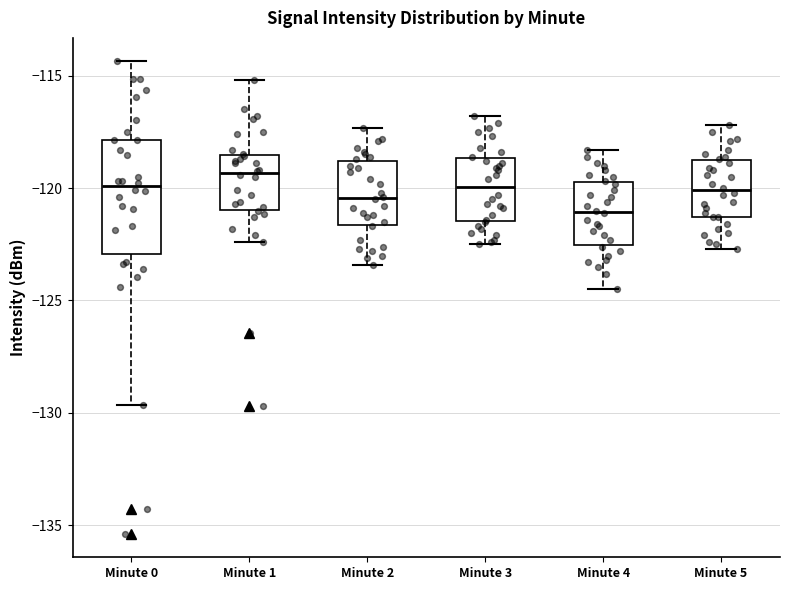

Which box is the tallest, from its lower edge to its upper edge?

Minute 0